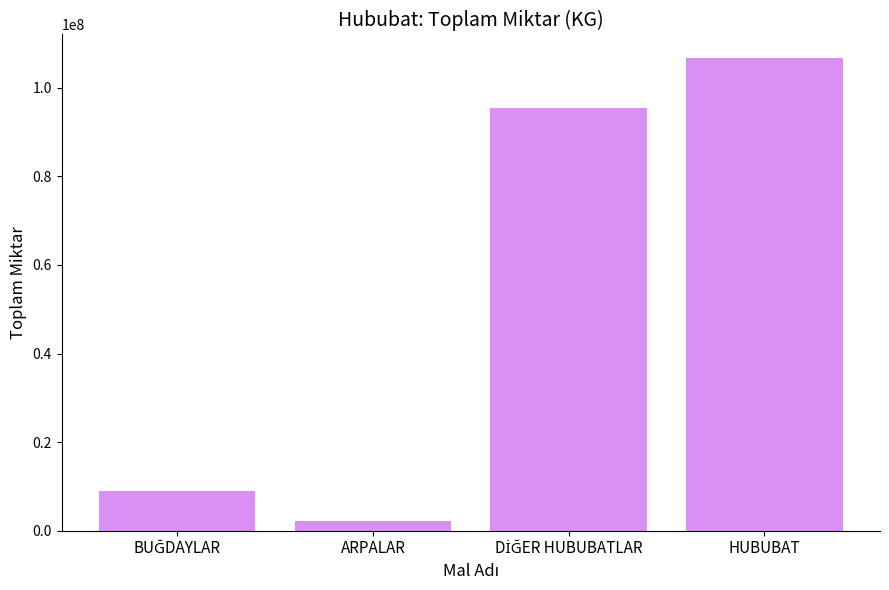

How many data points are less than 95517500?

2